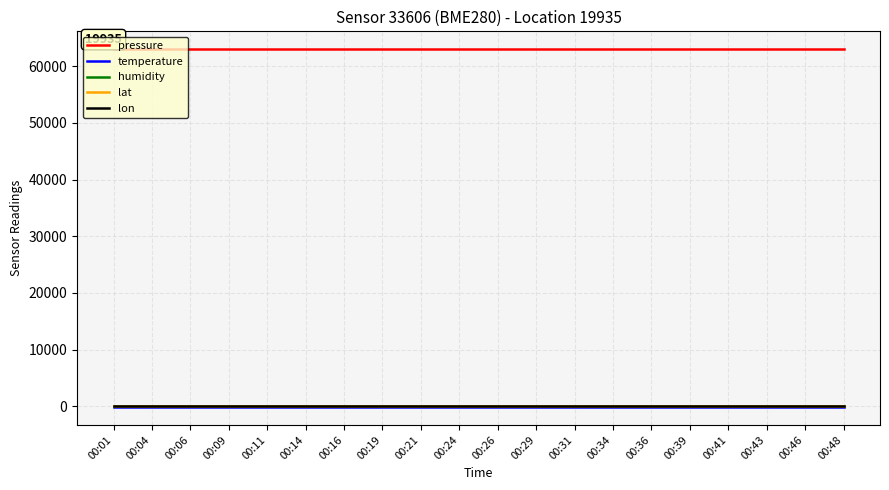

What is the total value across all series at 00:01?

63029.0